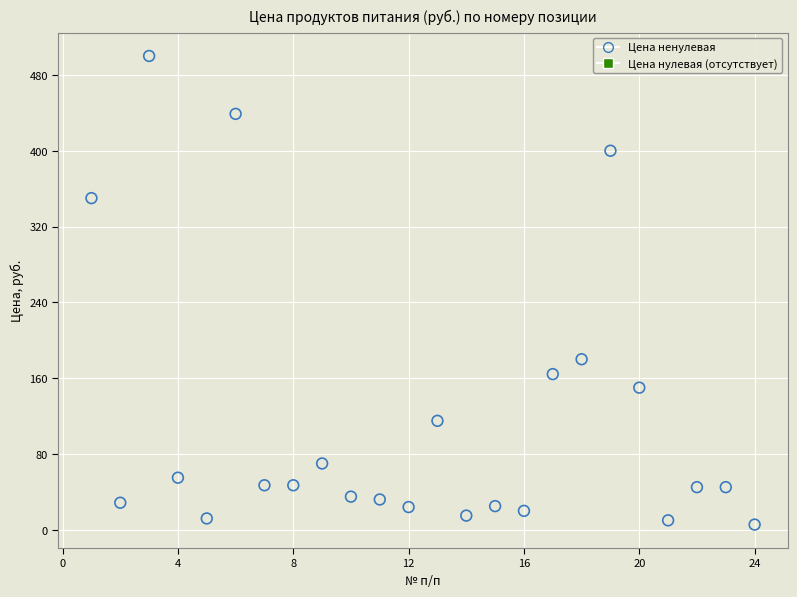

What Y value in the scatter plot is closest to 252?

180.0